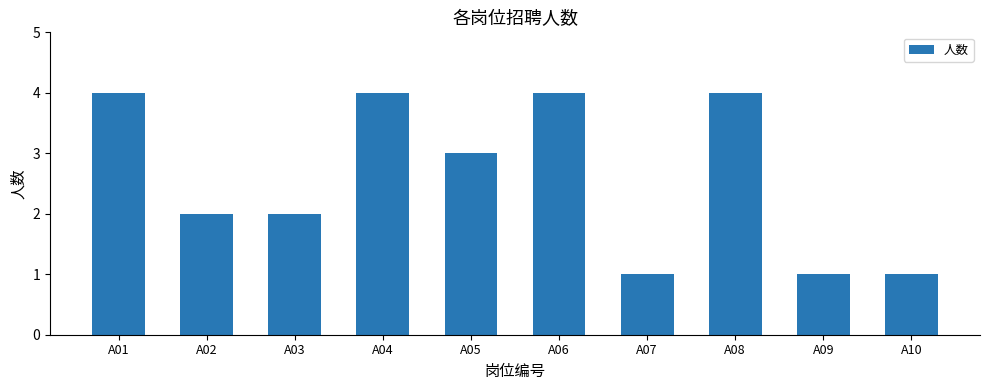

The chart shows a value of 1 at A09. True or false?

True